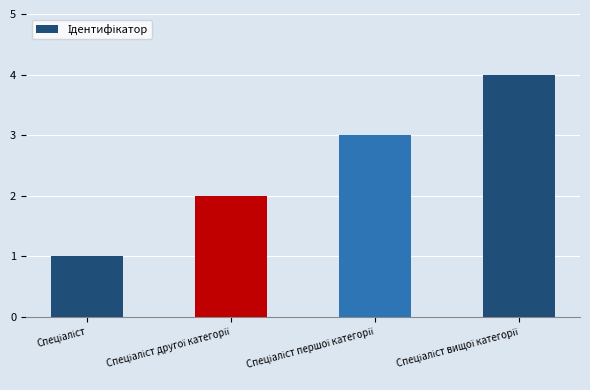

How many series are shown in this chart?

1